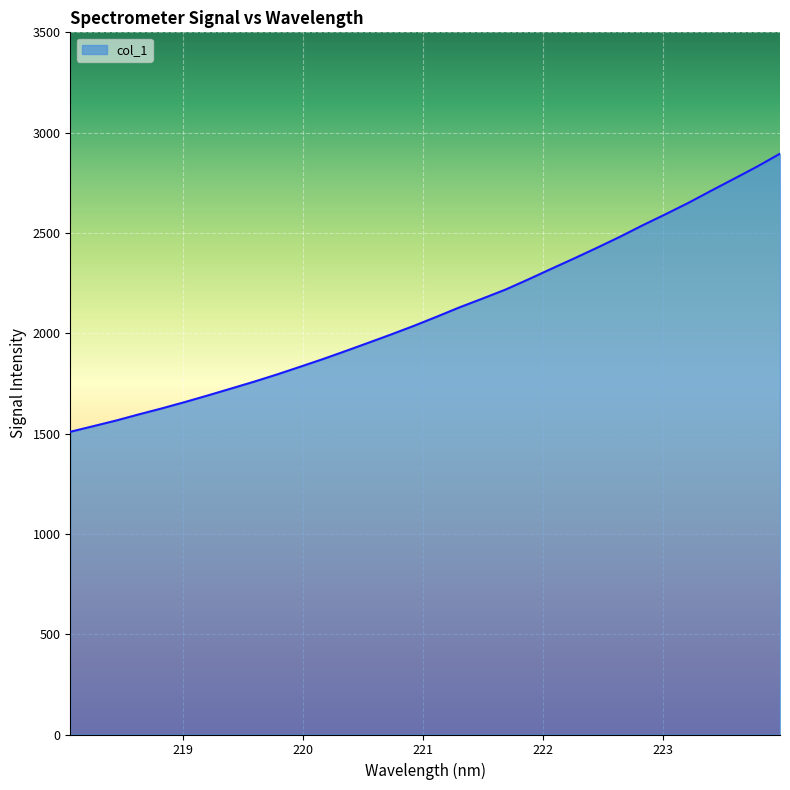

Count the number of values greater than 2082.

16